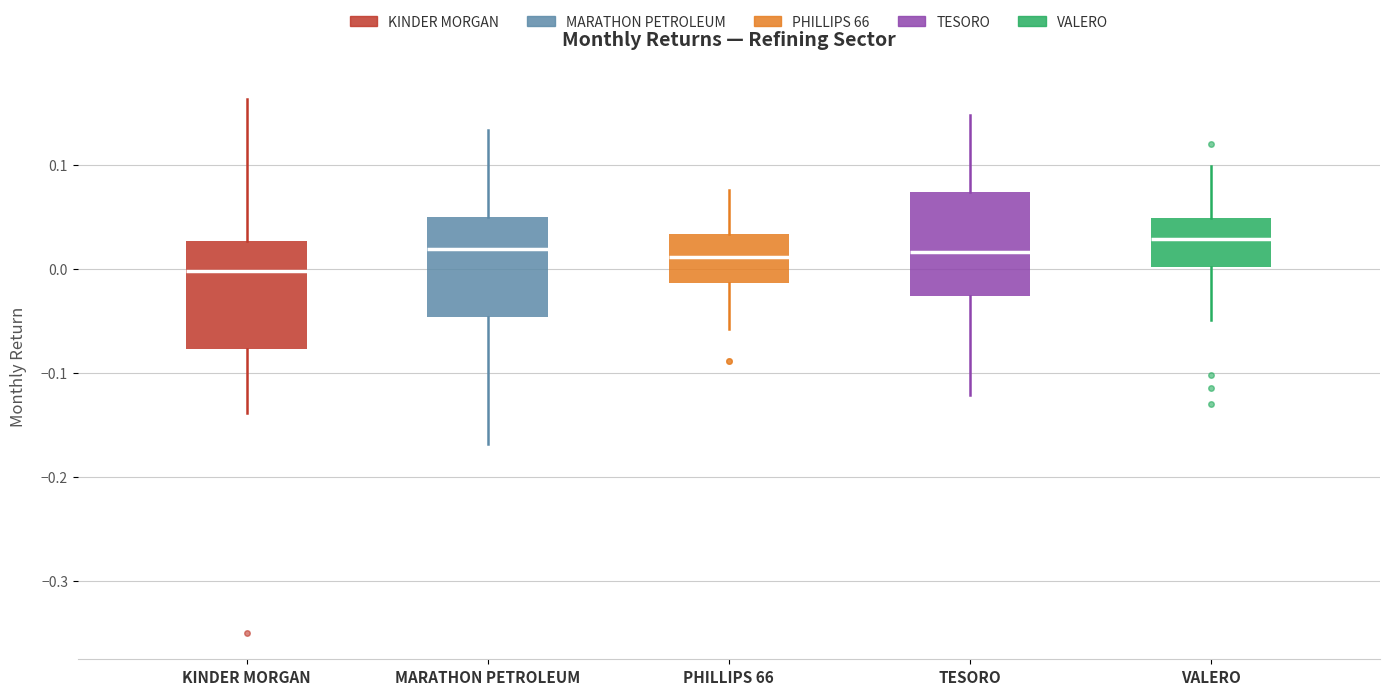

Which box's median line is the lowest?

KINDER MORGAN